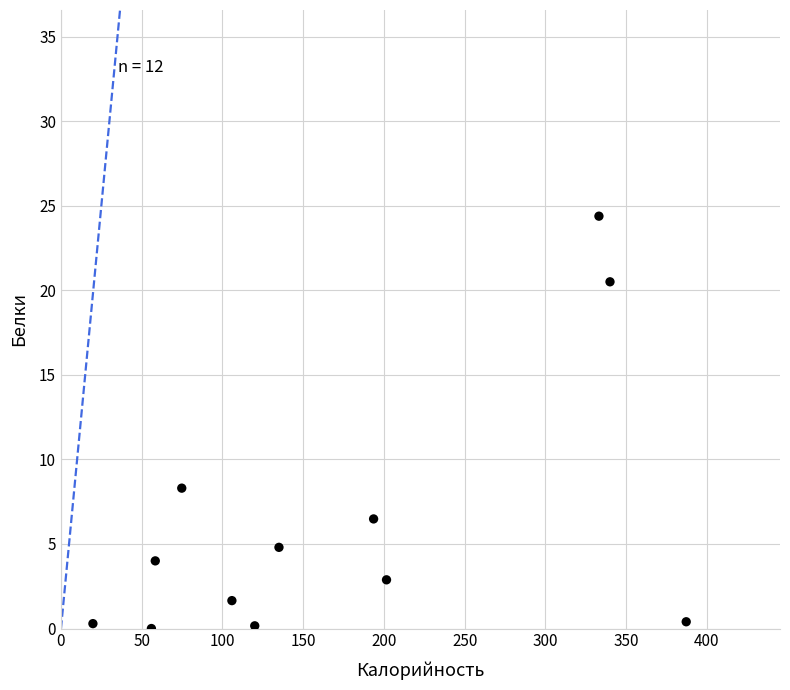

What Y value in the scatter plot is closest to 12?

8.3